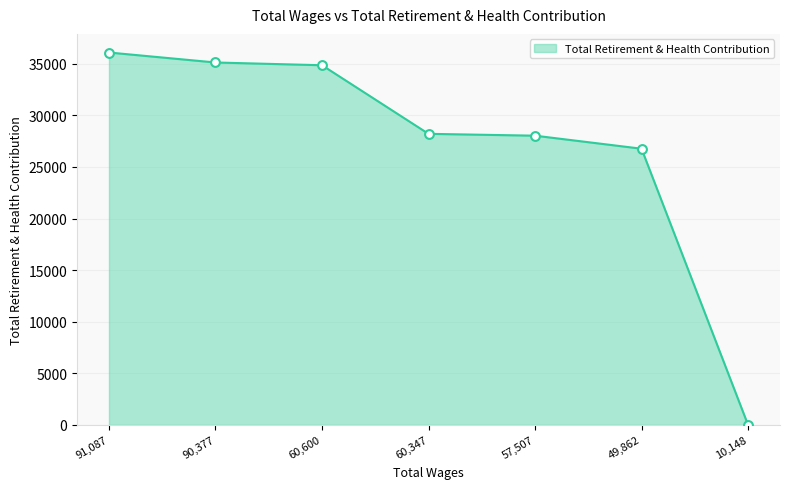

Between 60,600 and 49,862, which is larger?

60,600